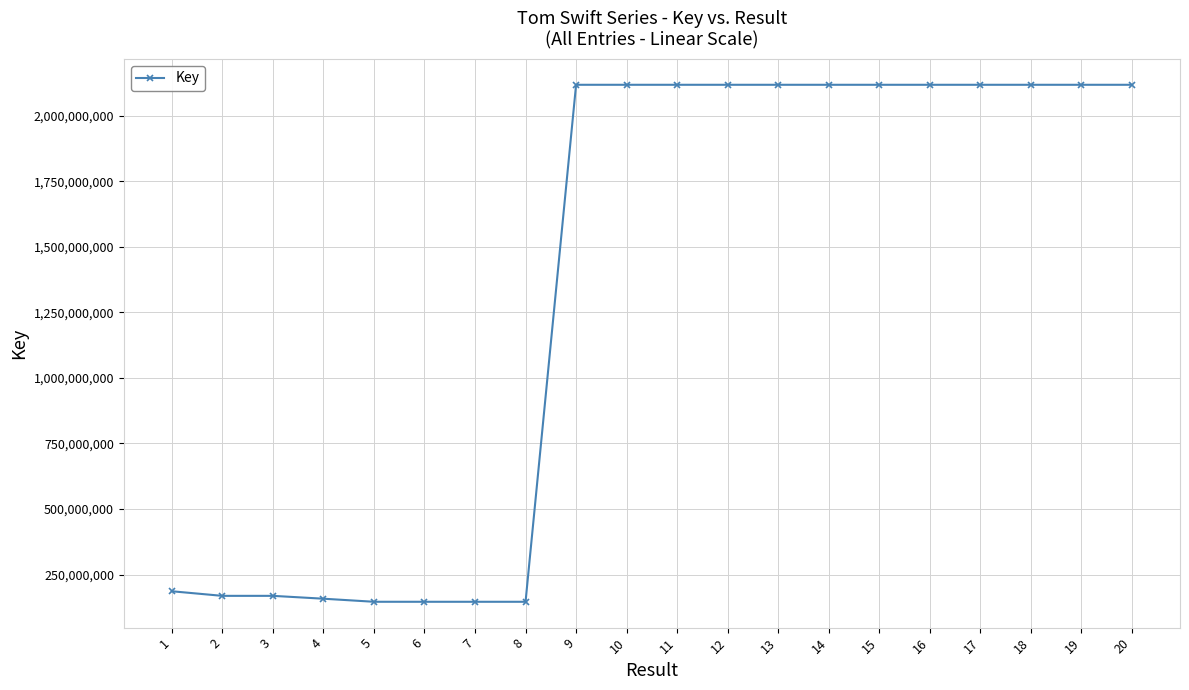

What is the minimum value shown in the chart?

146186223